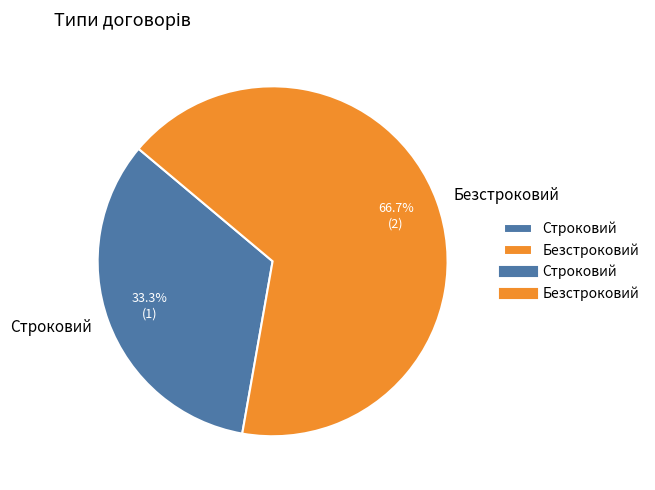

Is there a majority slice in this chart?

Yes